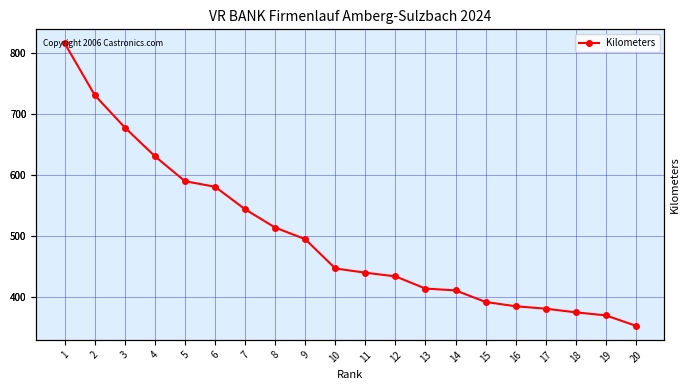

What is the value of the 16th point from the left?

385